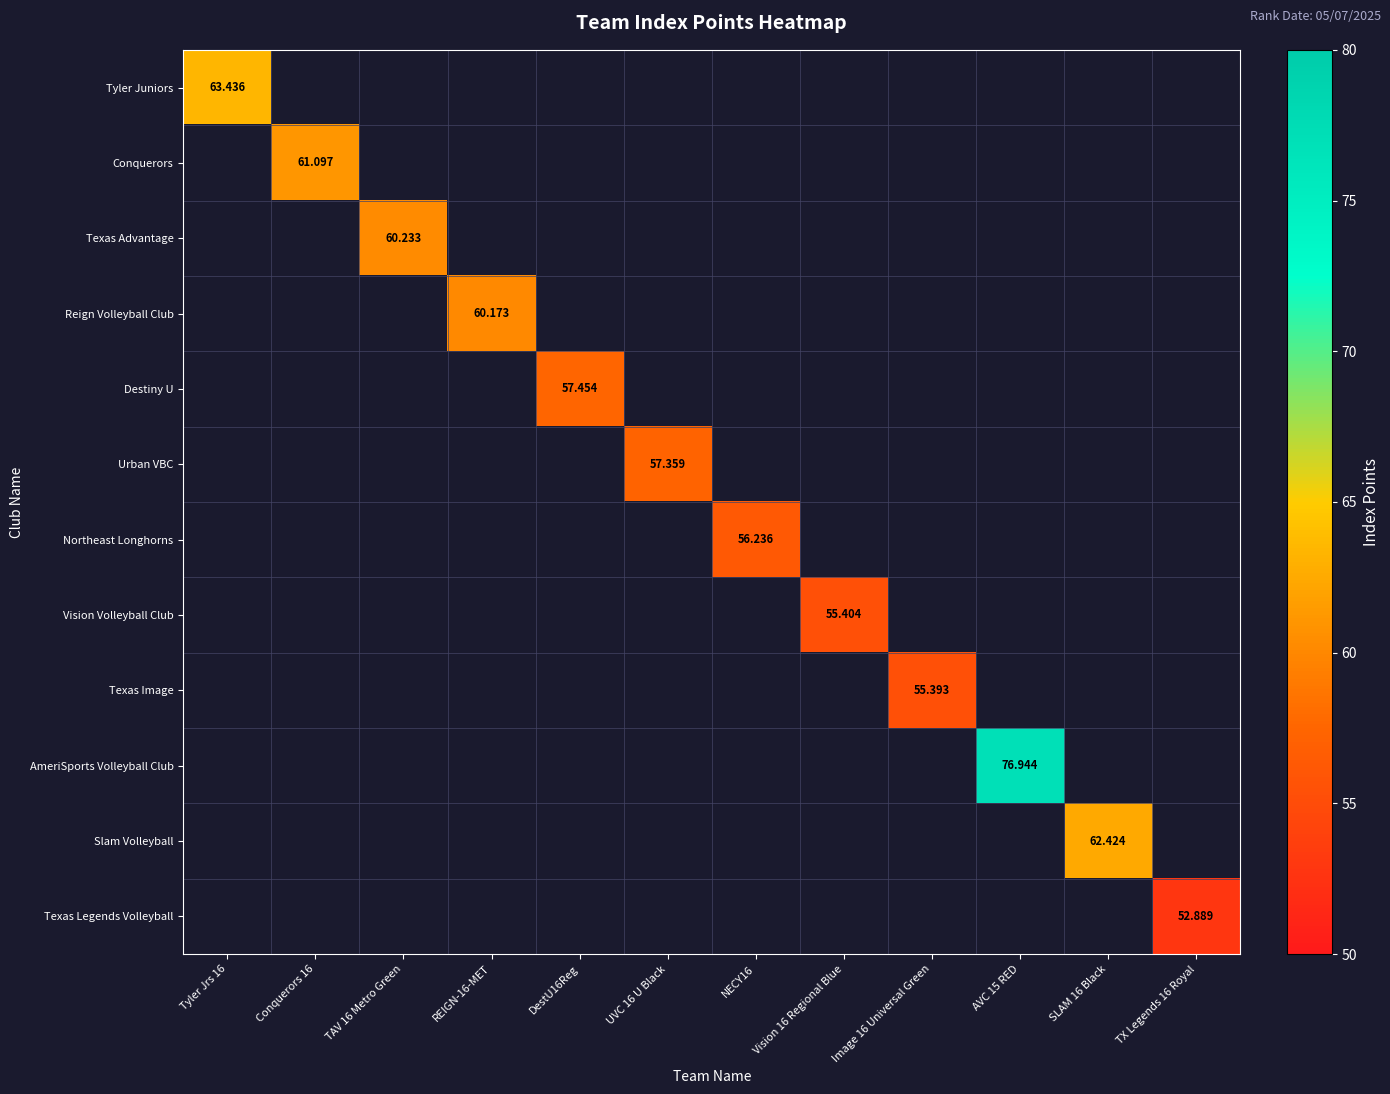

How many data points does each series have?

12